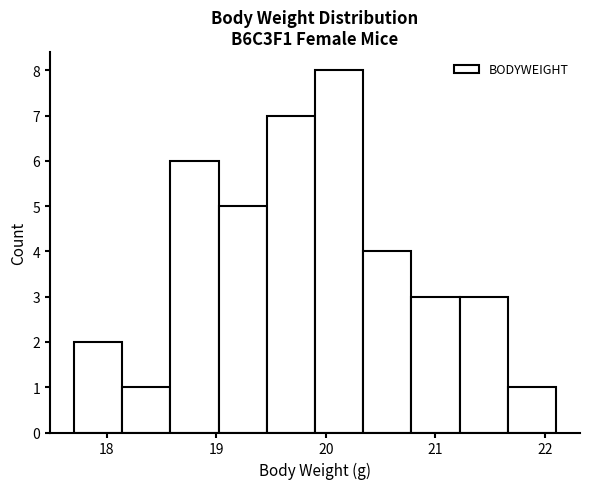

Reading left to right, transcribe this chart: for each bar, give the range it covers on the x-axis and its height. Neither the bar edges nor the heights are printed on the chart, so give them approximately, as read against the axes.

17.70 to 18.14: 2
18.14 to 18.58: 1
18.58 to 19.02: 6
19.02 to 19.46: 5
19.46 to 19.90: 7
19.90 to 20.34: 8
20.34 to 20.78: 4
20.78 to 21.22: 3
21.22 to 21.66: 3
21.66 to 22.10: 1